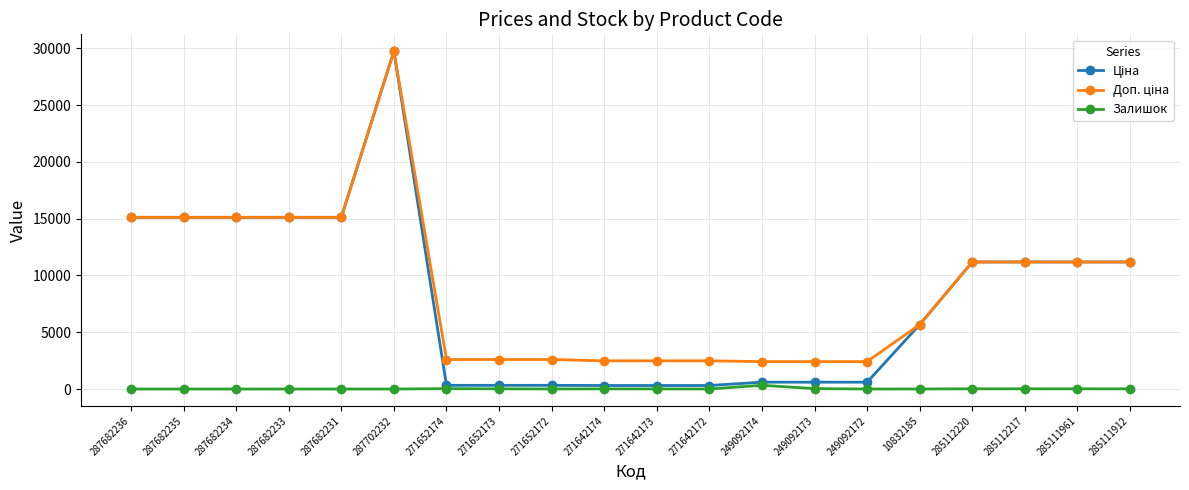

At how many categories does at least one series exceed 6141?

10